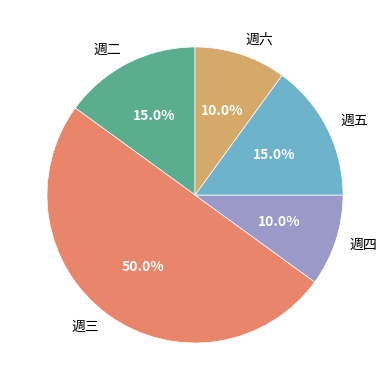

Which slice is the largest?

週三